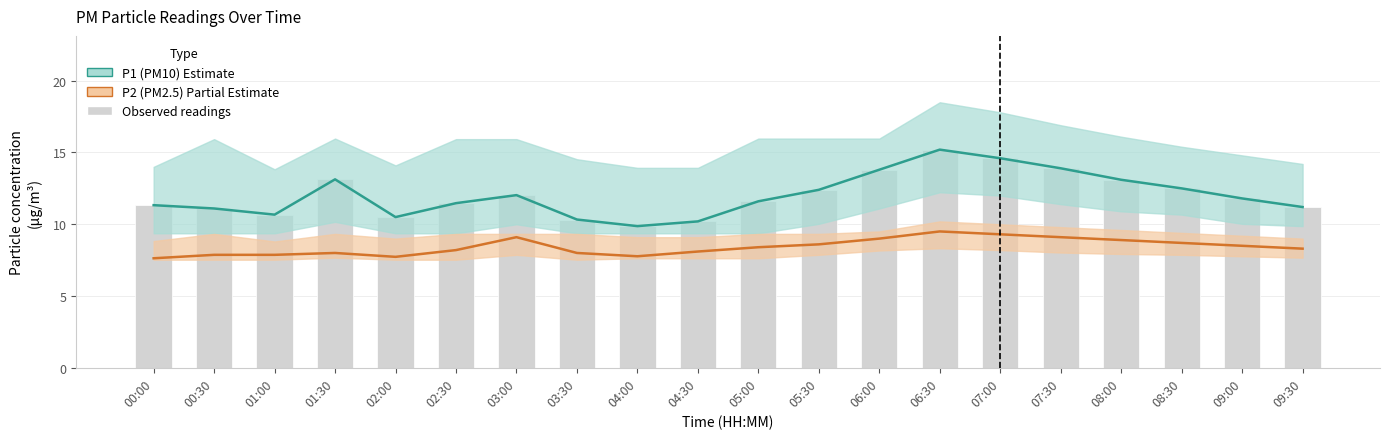

Rank the series at 00:30 from highest to lowest value.

P1 (PM10), Observed P1, P2 (PM2.5)